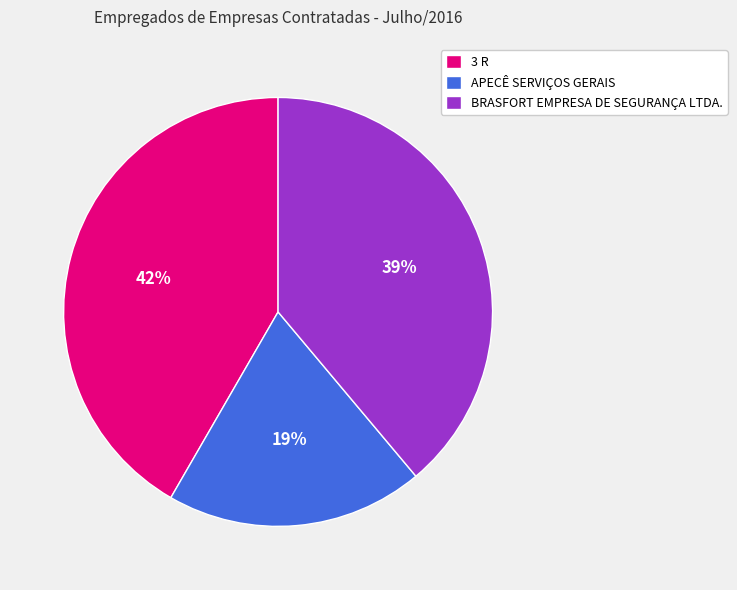

Which has a higher value, APECÊ SERVIÇOS GERAIS or 3 R?

3 R